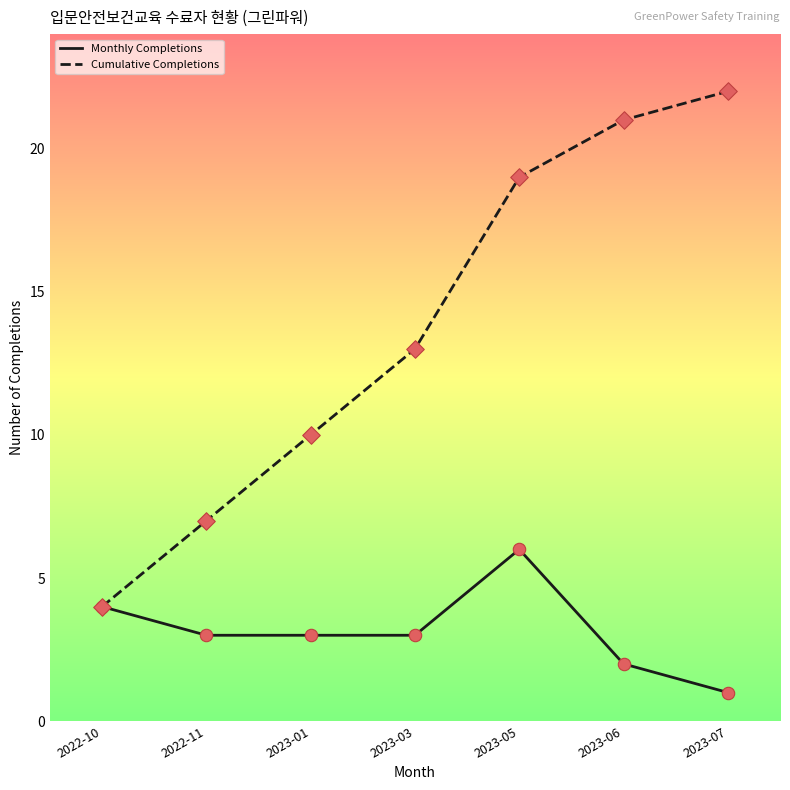

What is the spread (max minus min) of values at 2023-07?

21